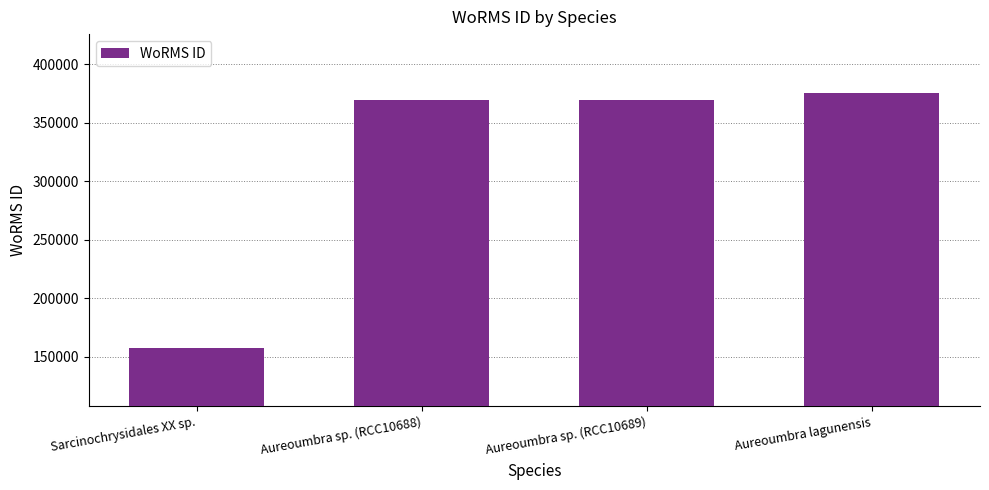

What is the greatest value displayed?

375701